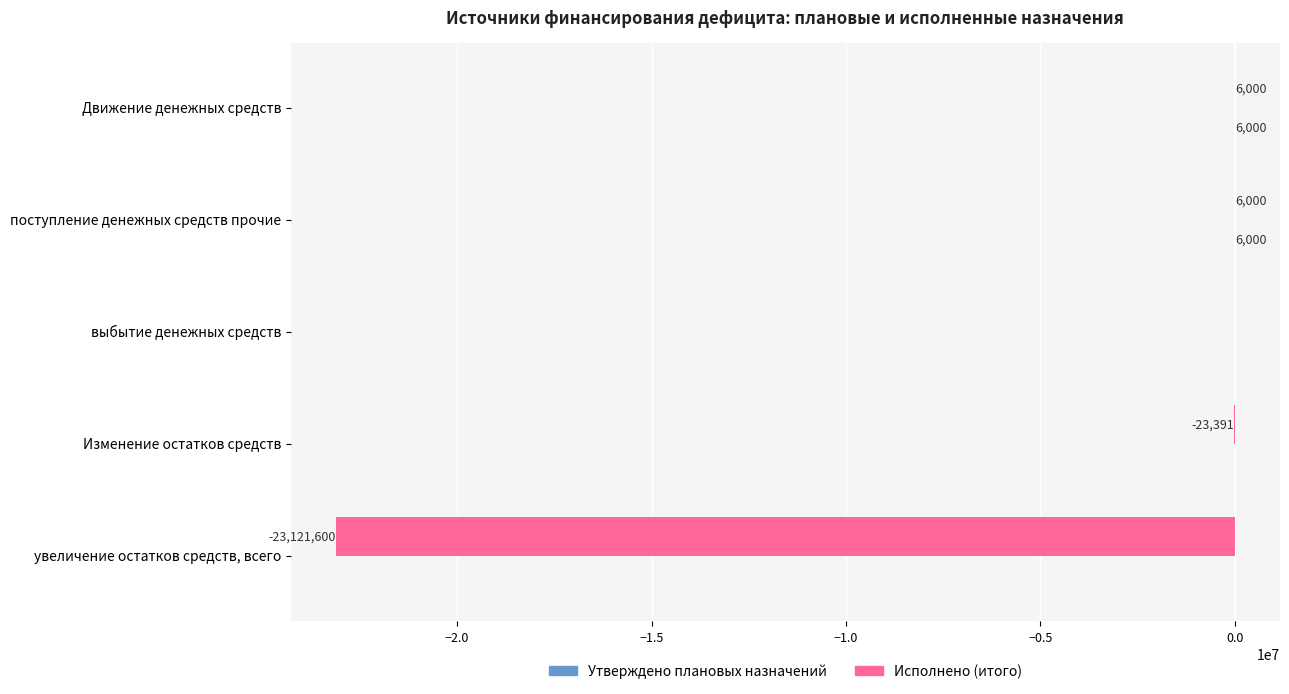

At which label is Исполнено (итого) closest to -11557800?

Изменение остатков средств